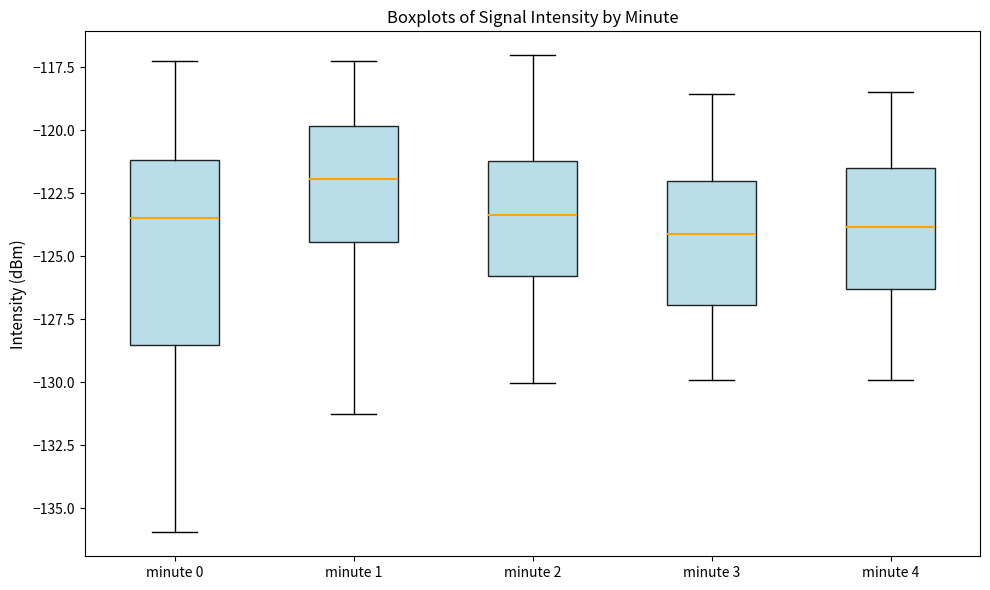

Which box's median line is the highest?

minute 1